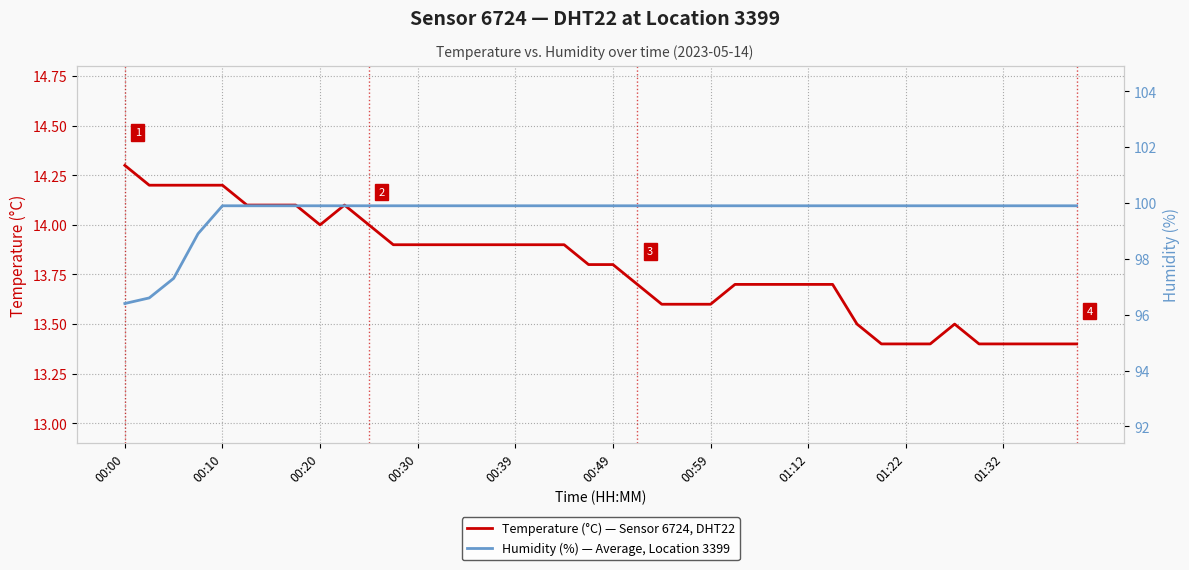

List the series in order of their peak value, lowest first.

Temperature (°C) — Sensor 6724, DHT22, Humidity (%) — Average, Location 3399